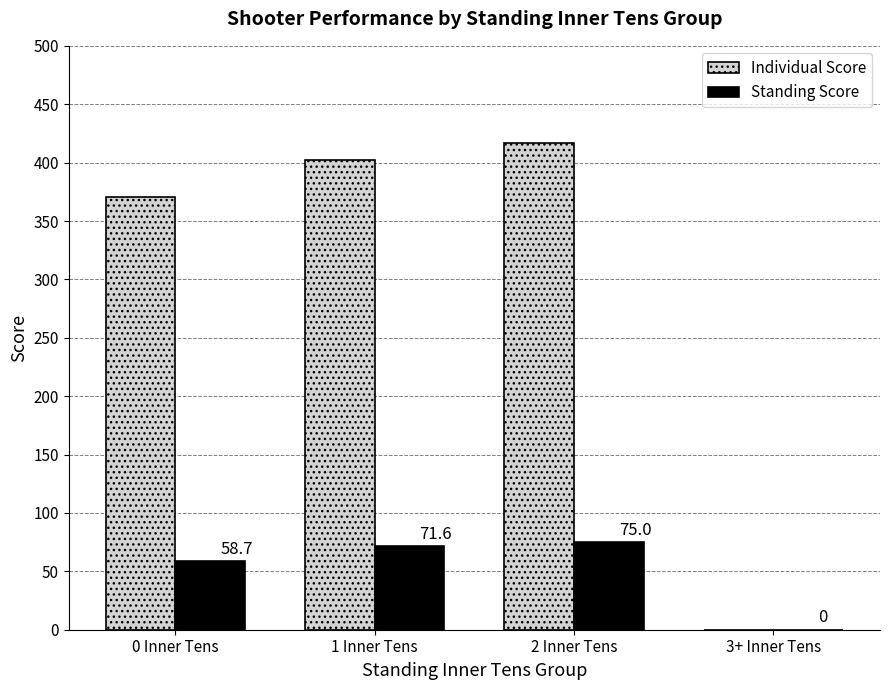

Reading left to right, what are all the values shown in this chart?

Individual Score: 0 Inner Tens=370.6	1 Inner Tens=402.0	2 Inner Tens=417.0	3+ Inner Tens=0.0
Standing Score: 0 Inner Tens=58.7	1 Inner Tens=71.6	2 Inner Tens=75.0	3+ Inner Tens=0.0